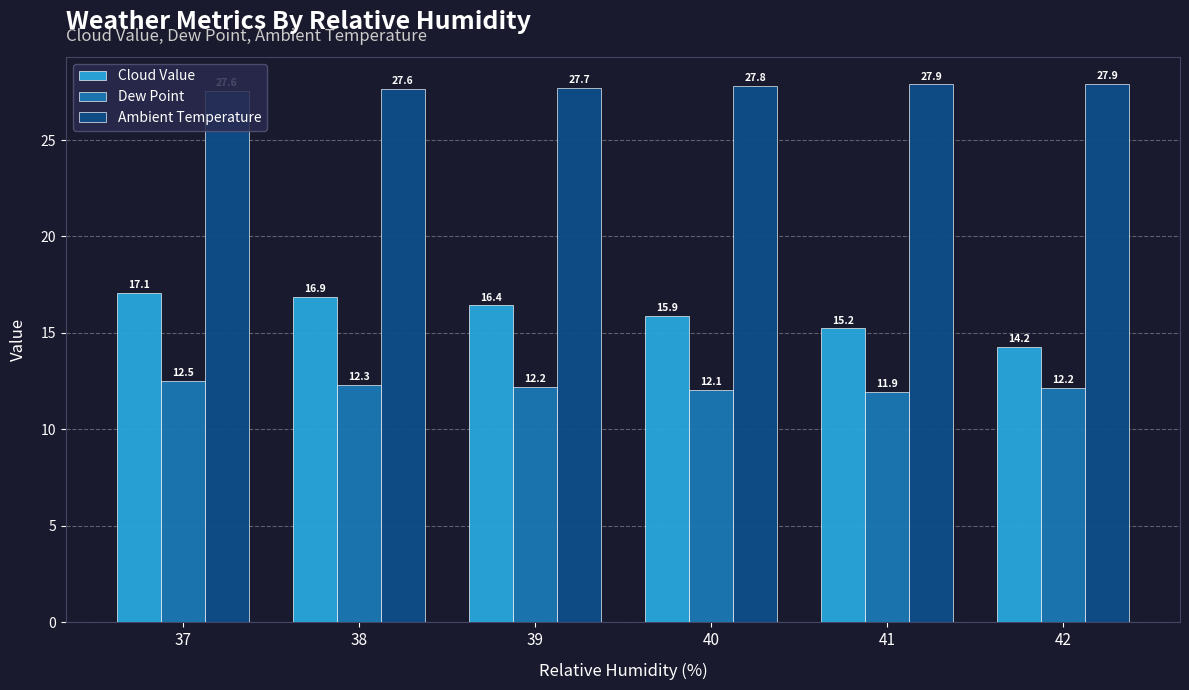

Which series has the widest spread of values?

Cloud Value